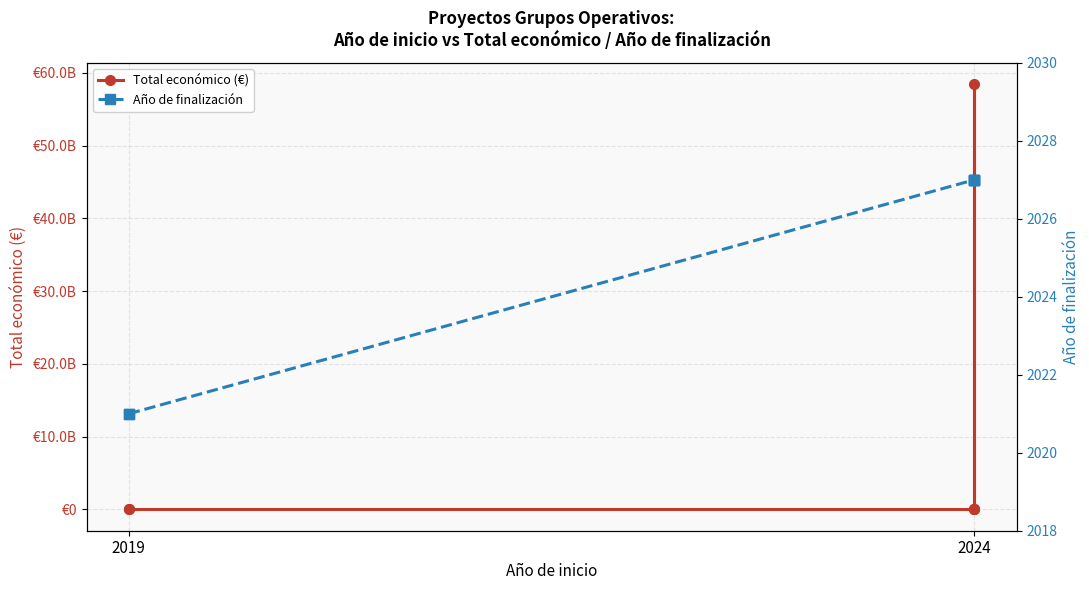

How many lines are shown in the chart?

2